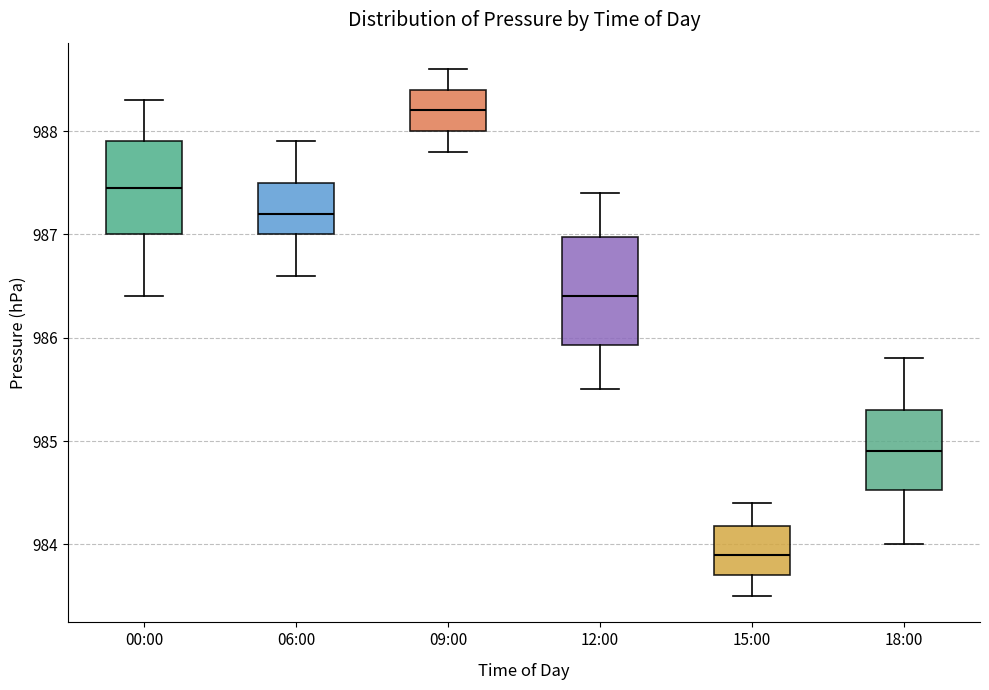

Which box has the highest median line?

09:00